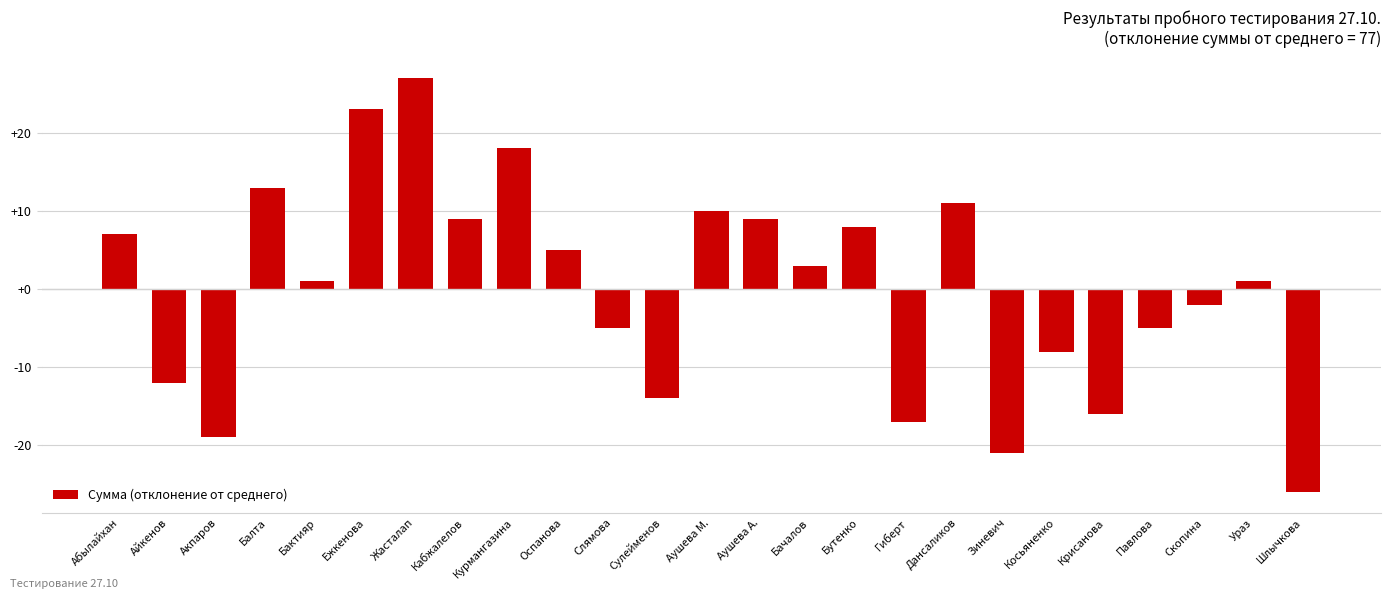

What is the label of the 6th bar from the left?

Ежкенова